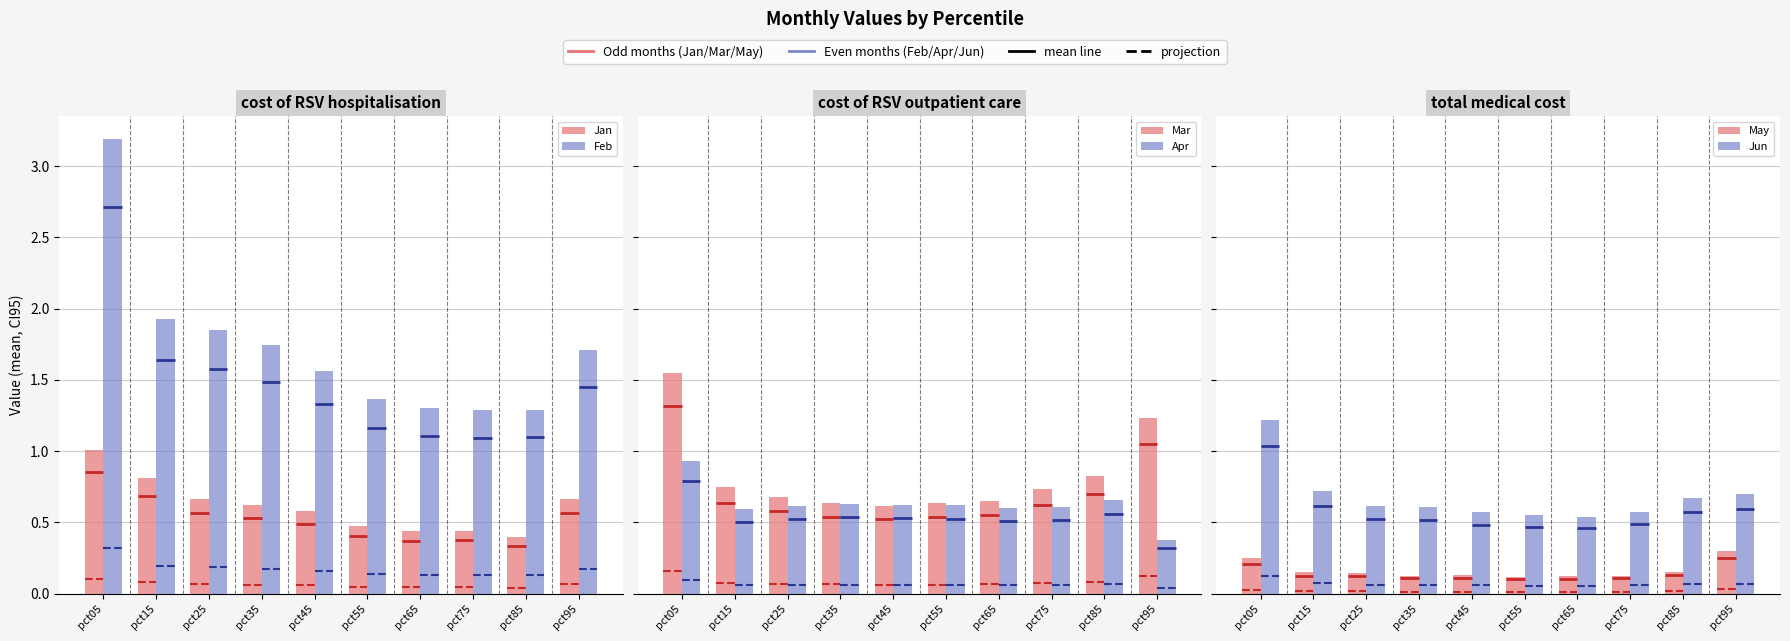

What is the value of the Jun bar at the 9th from the left?

0.7